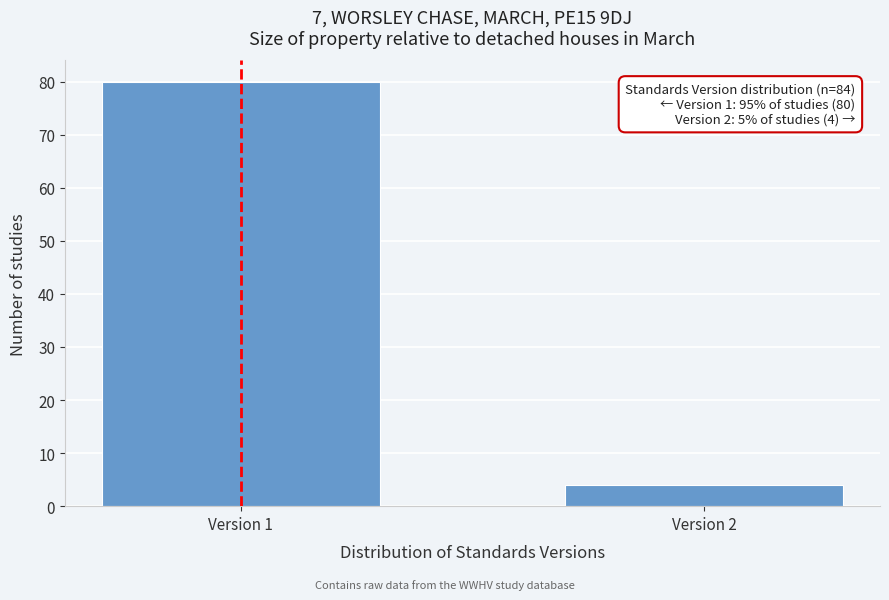

Reading left to right, list all the values displayed in this chart.

80	4